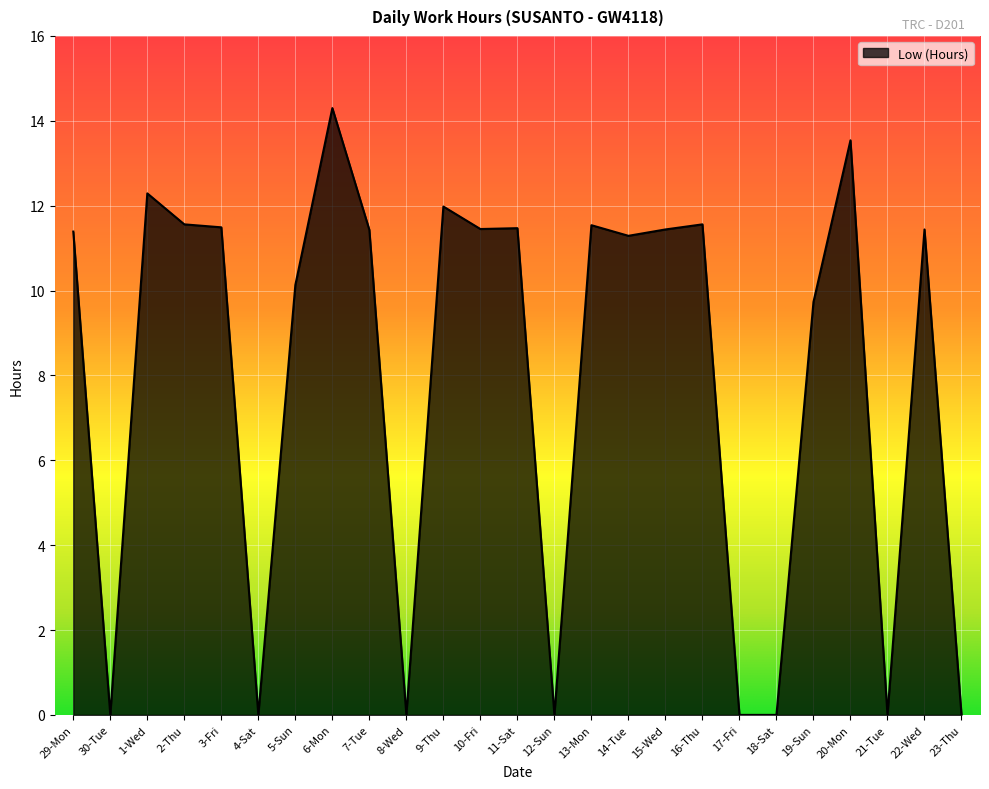

True or false: the data shows 0.0 at 18-Sat.

True